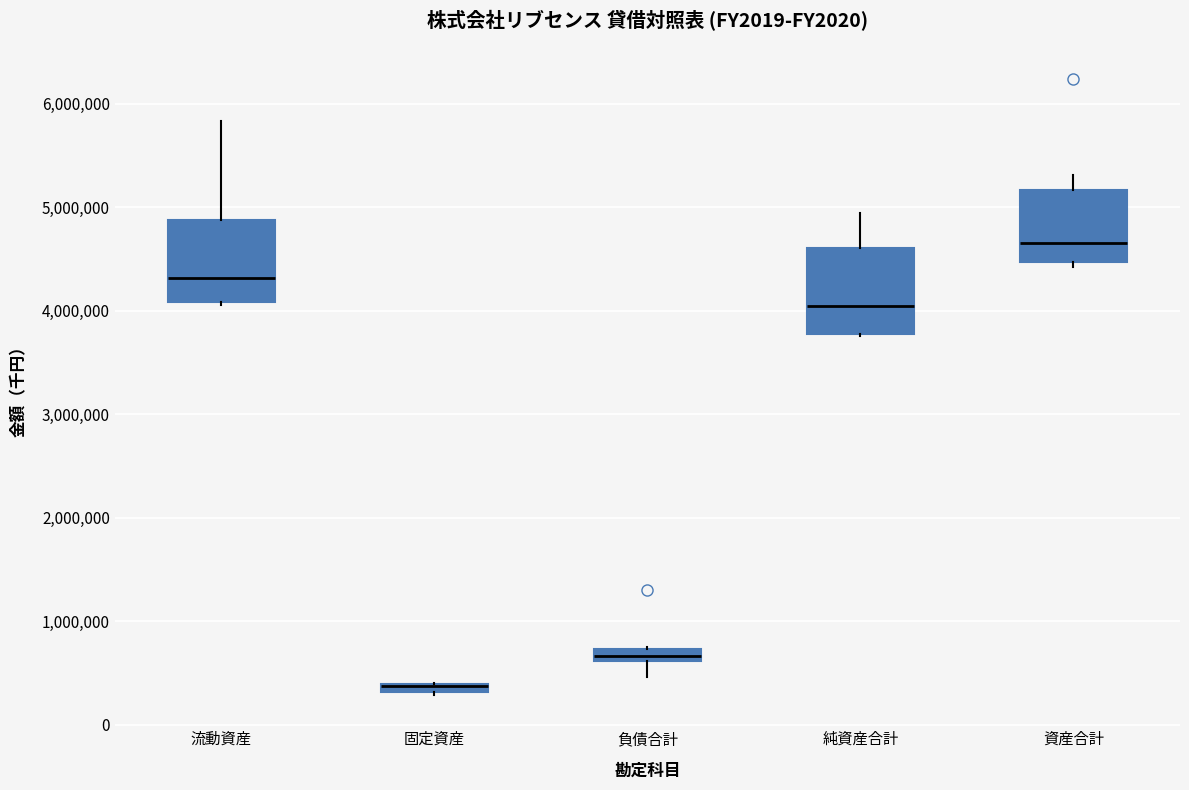

Where is the lower edge of the box for 資産合計 on the y-axis? The values are not printed on the chart, so give them approximately, as read against the axis.

4500000